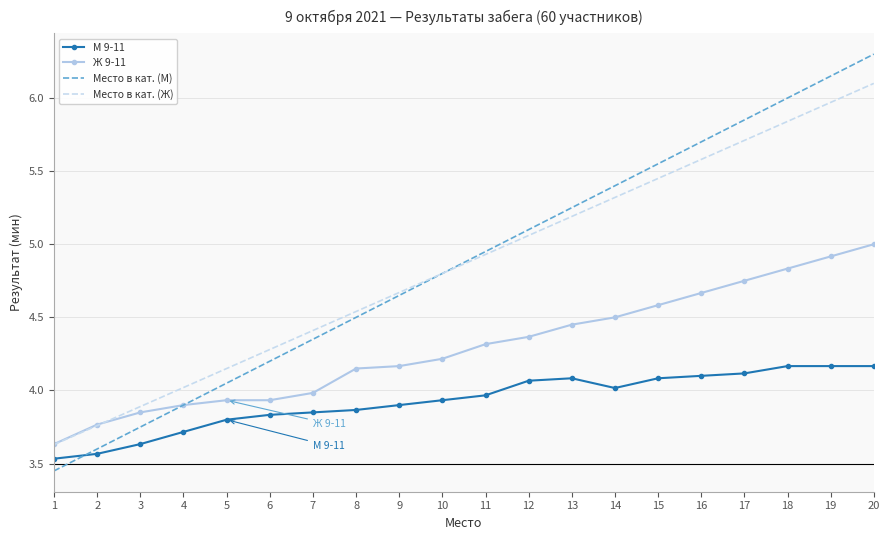

What are all the series names shown in the legend?

М 9-11, Ж 9-11, Место в кат. (М), Место в кат. (Ж)